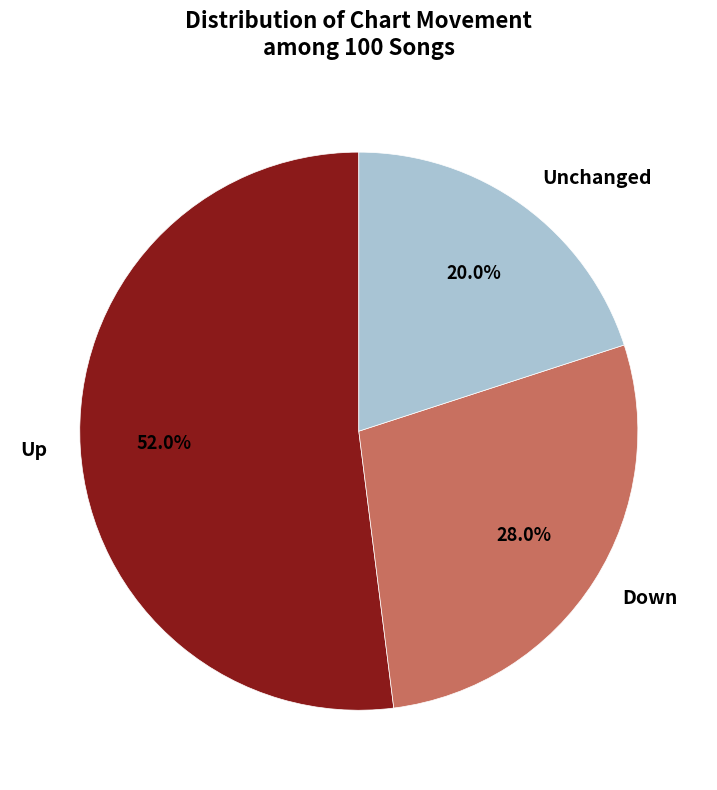

Is there a majority slice in this chart?

Yes